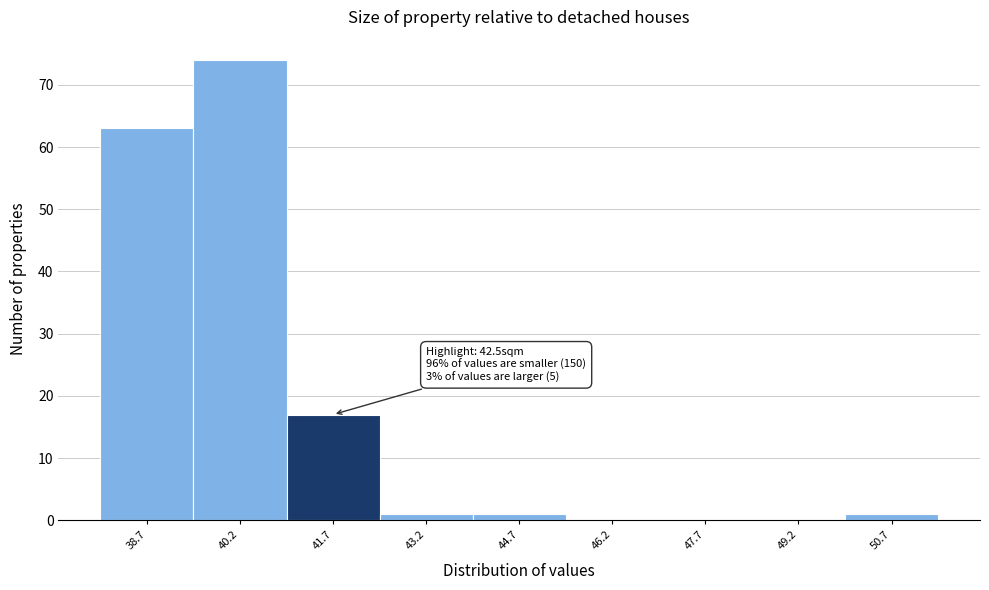

Reading left to right, transcribe all the data shown in this chart.

38.7=63	40.2=74	41.7=17	43.2=1	44.7=1	46.2=0	47.7=0	49.2=0	50.7=1